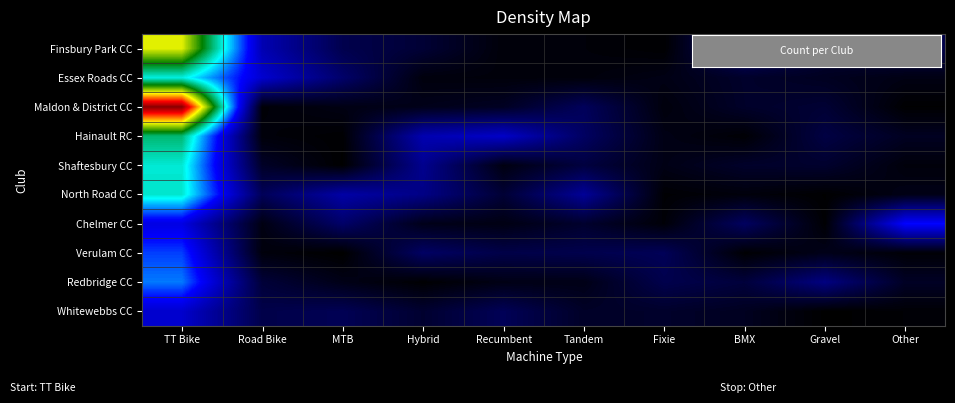

Which label corresponds to the largest value in the chart?

TT Bike